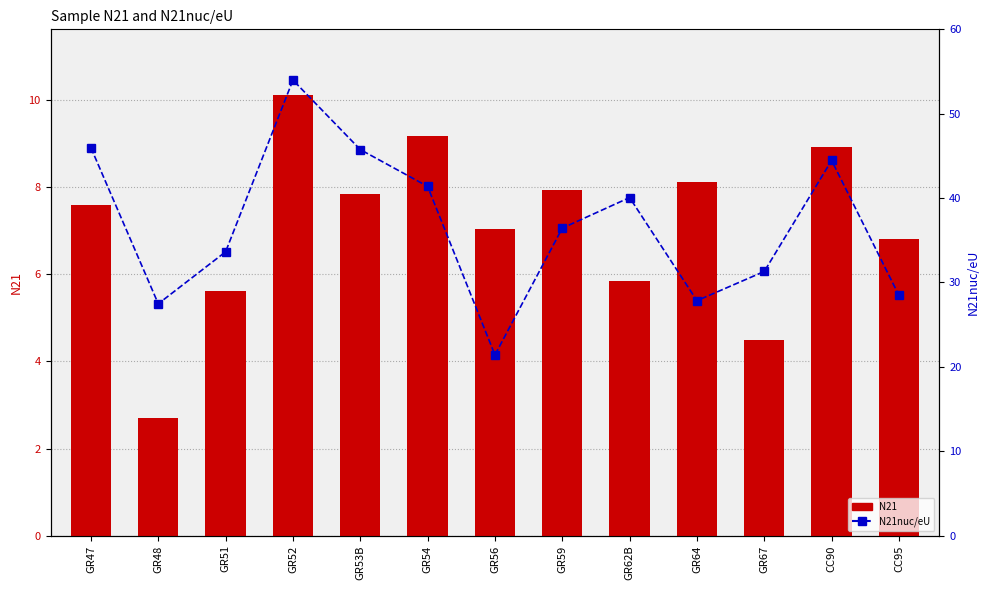

How many data points in N21nuc/eU are above 36?

7